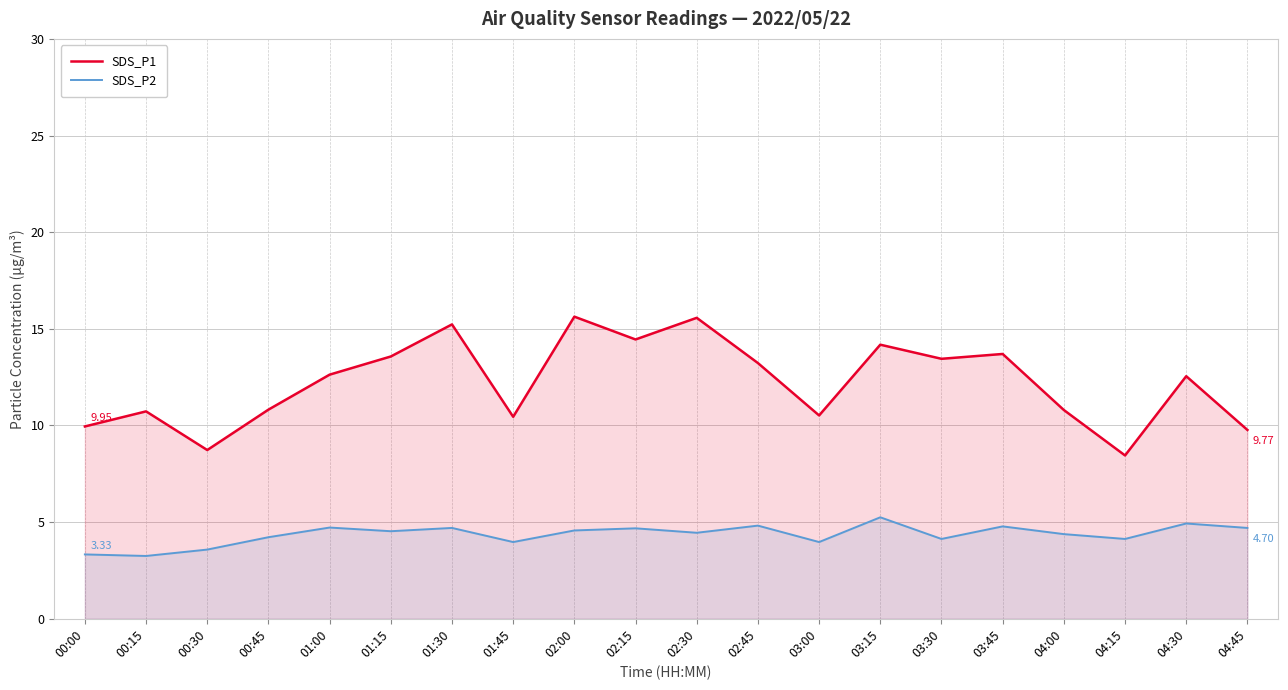

What value does the SDS_P2 series have at 03:30?

4.1